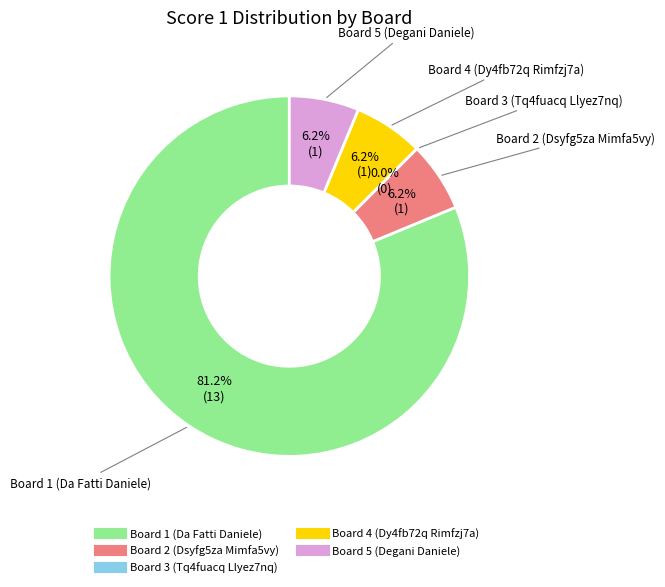

To the nearest percent, what is the average slice percentage?

20%